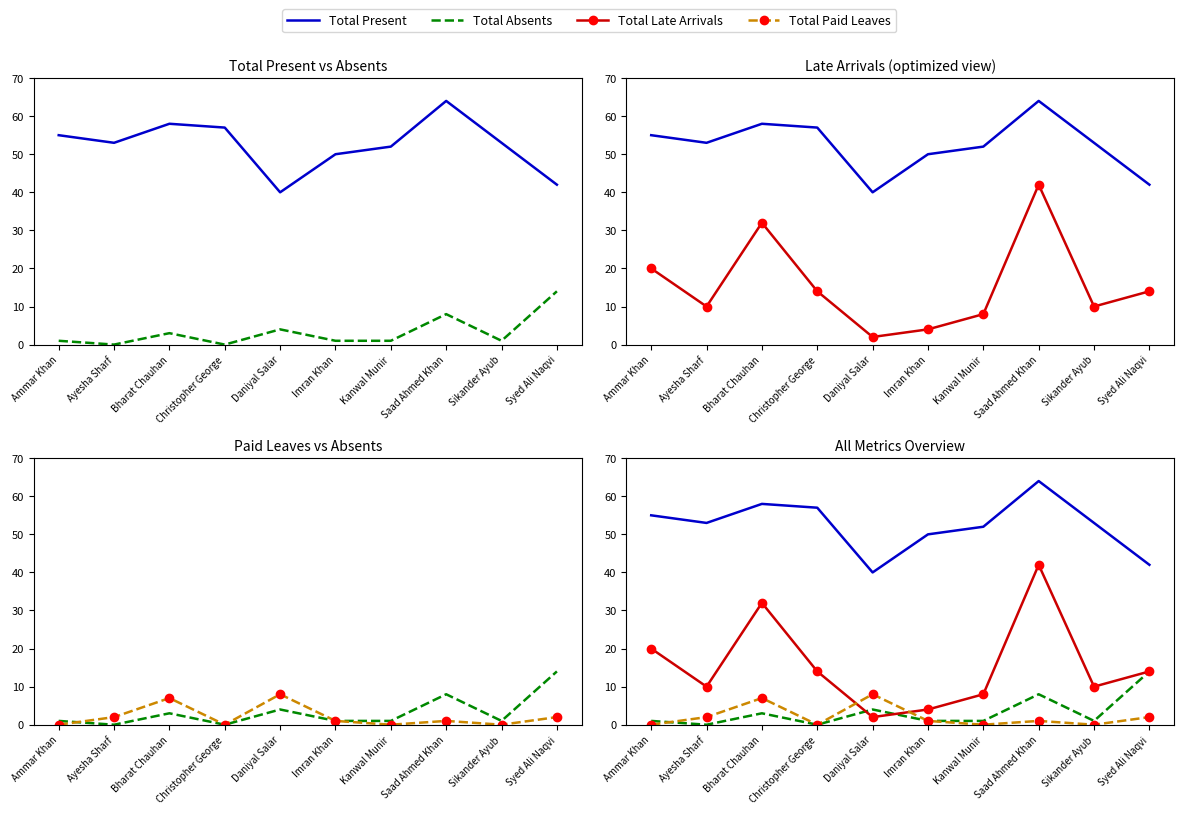

What is the total value across all series at Bharat Chauhan?

100